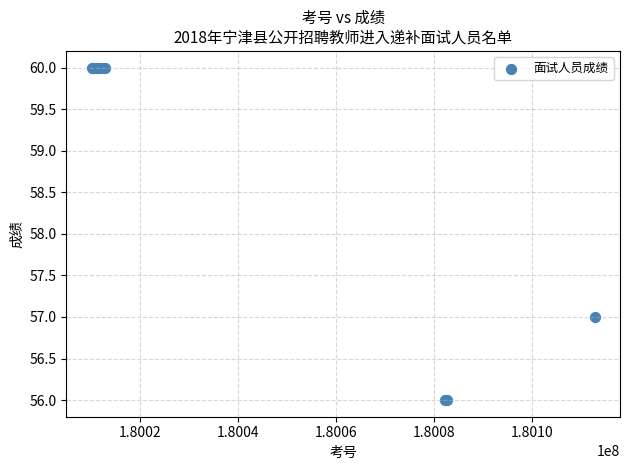

What Y value in the scatter plot is closest to 58?

57